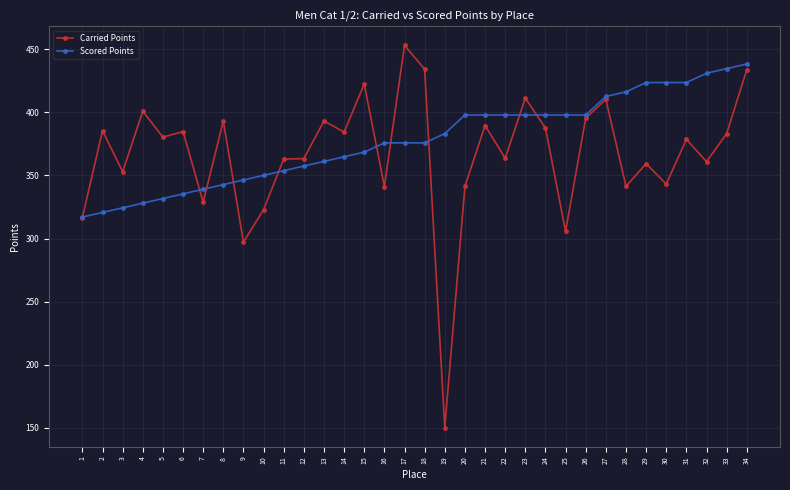

At which label does Carried Points first exceed 380?

2